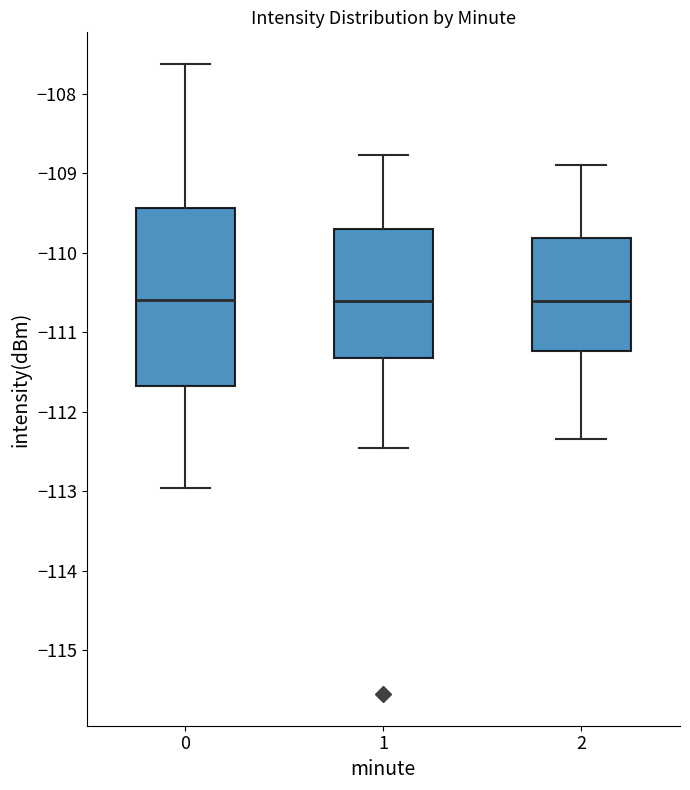

Comparing the boxes themselves (not the whiskers), which one is the tallest?

0